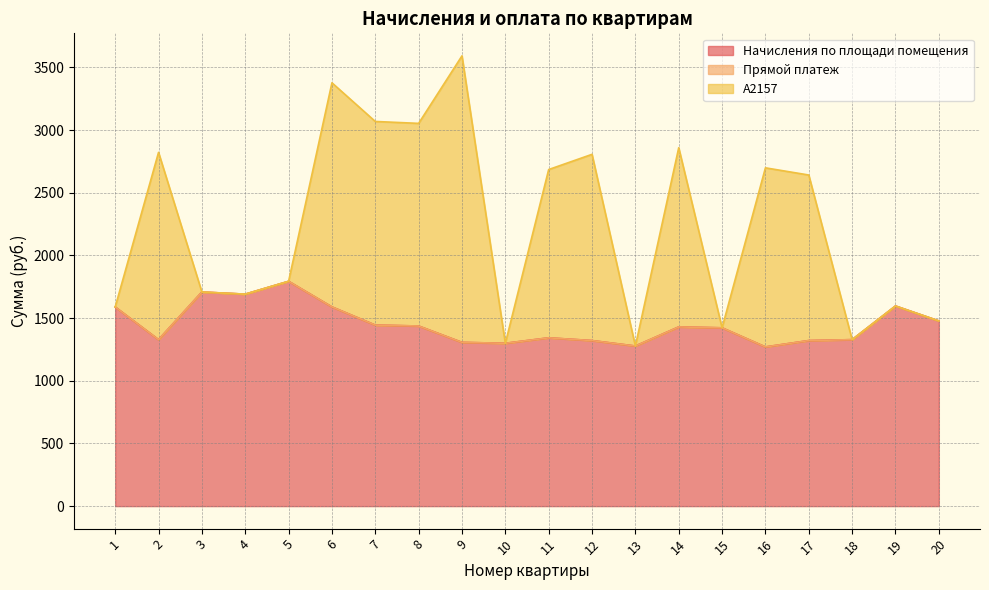

Rank the series by their maximum value, from highest to lowest.

А2157, Начисления по площади помещения